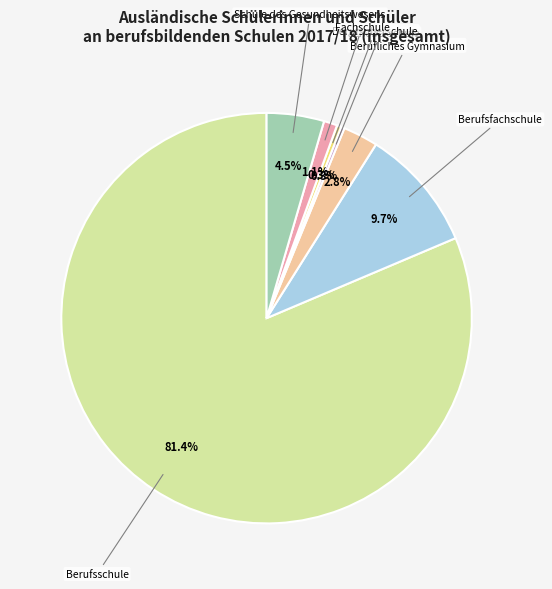

Does any single category account for the majority?

Yes